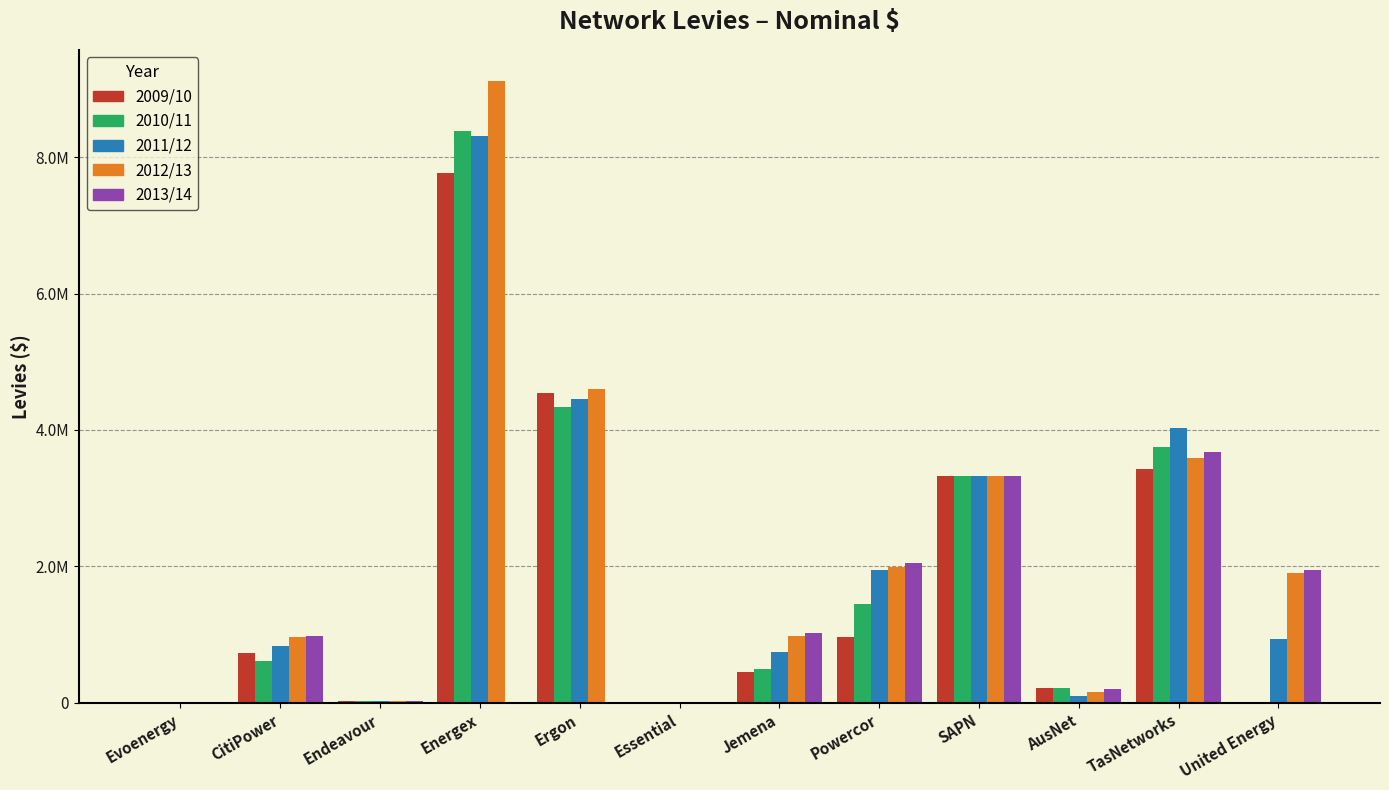

At SAPN, list the series in order from smallest to largest.

2009/10, 2010/11, 2011/12, 2012/13, 2013/14